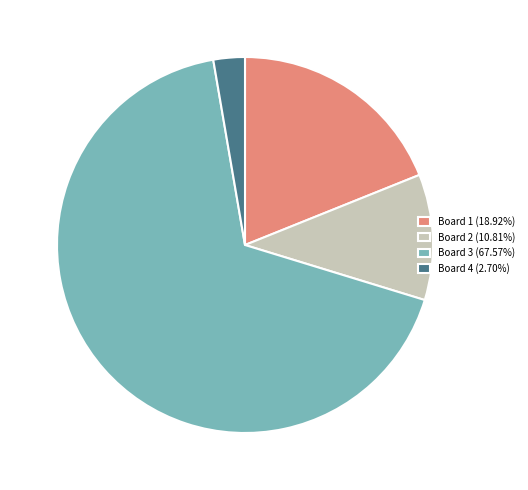

Do Board 2 (10.81%) and Board 3 (67.57%) together represent more than half of the pie?

Yes